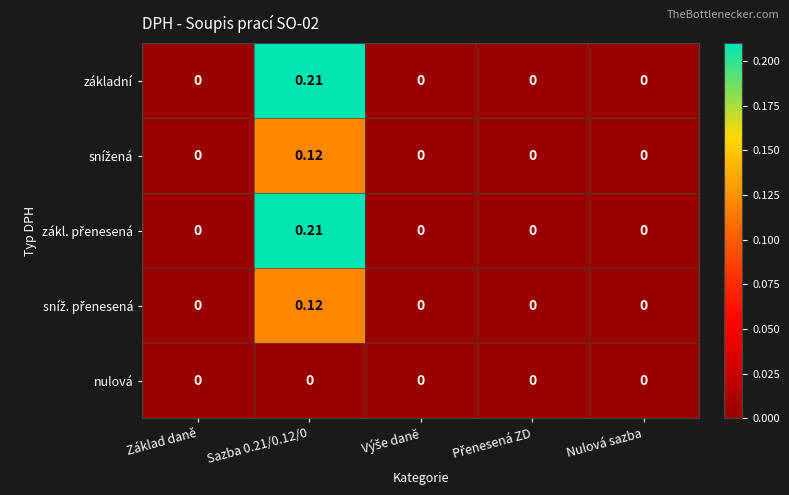

Count the number of data series in this chart.

5